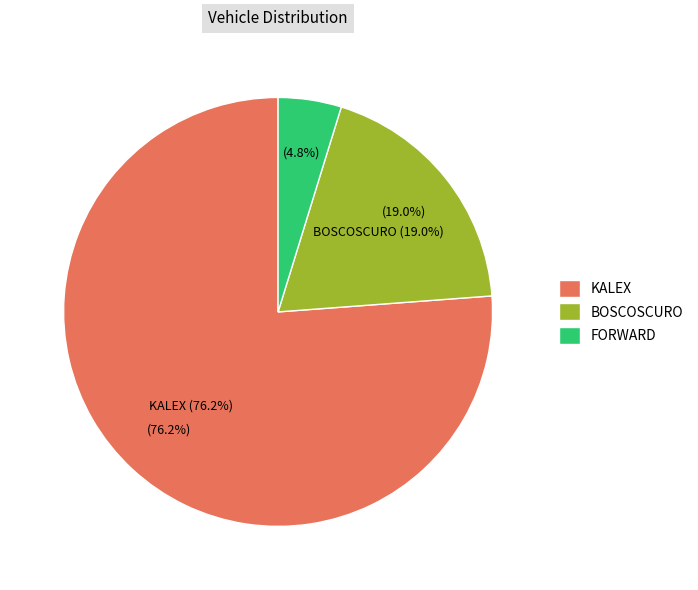

What is the ratio of the value at FORWARD to the value at BOSCOSCURO?

0.2